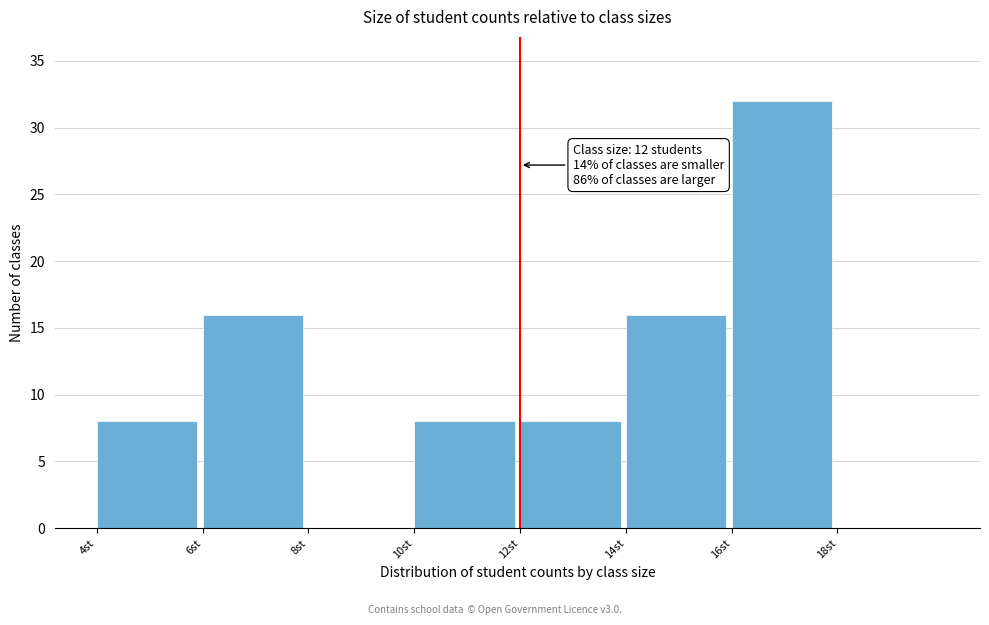

Which range on the x-axis has the tallest bar?

16 to 18